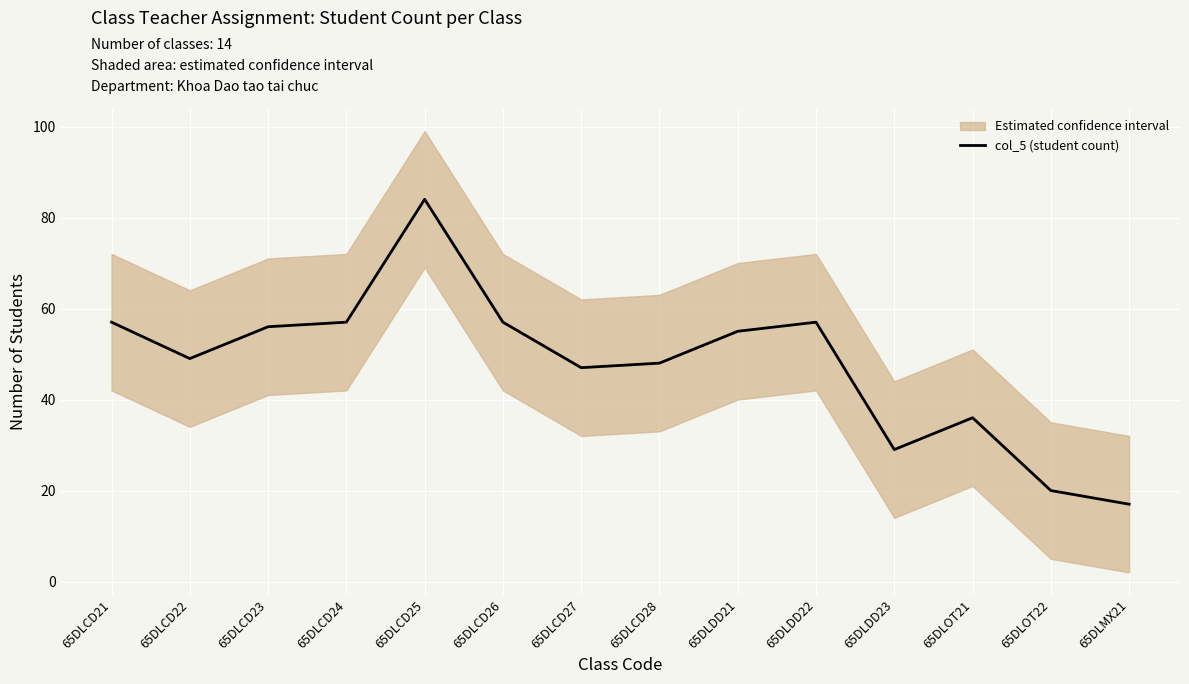

Where does the data first go above 55?

65DLCD21